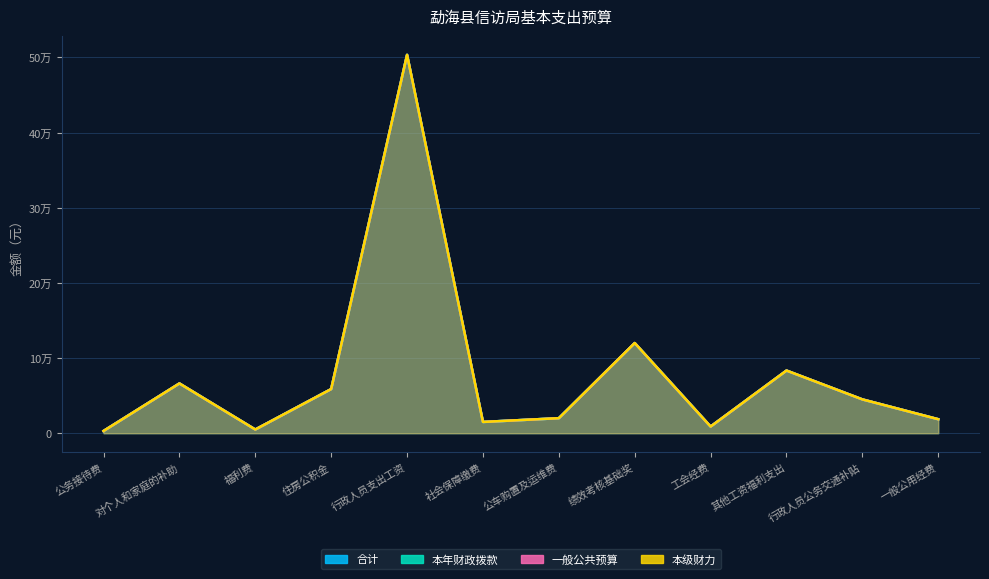

What is the label of the 3rd point from the left?

福利费